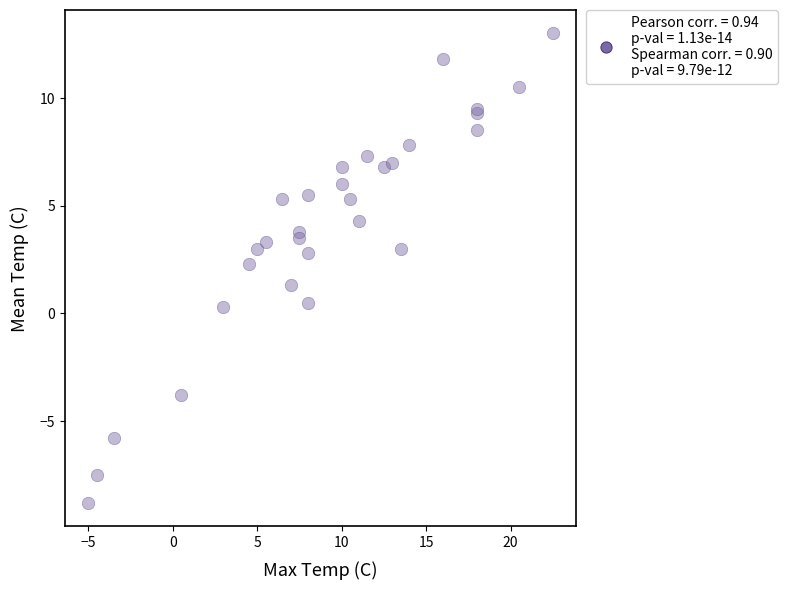

What Y value in the scatter plot is closest to 2?

2.3